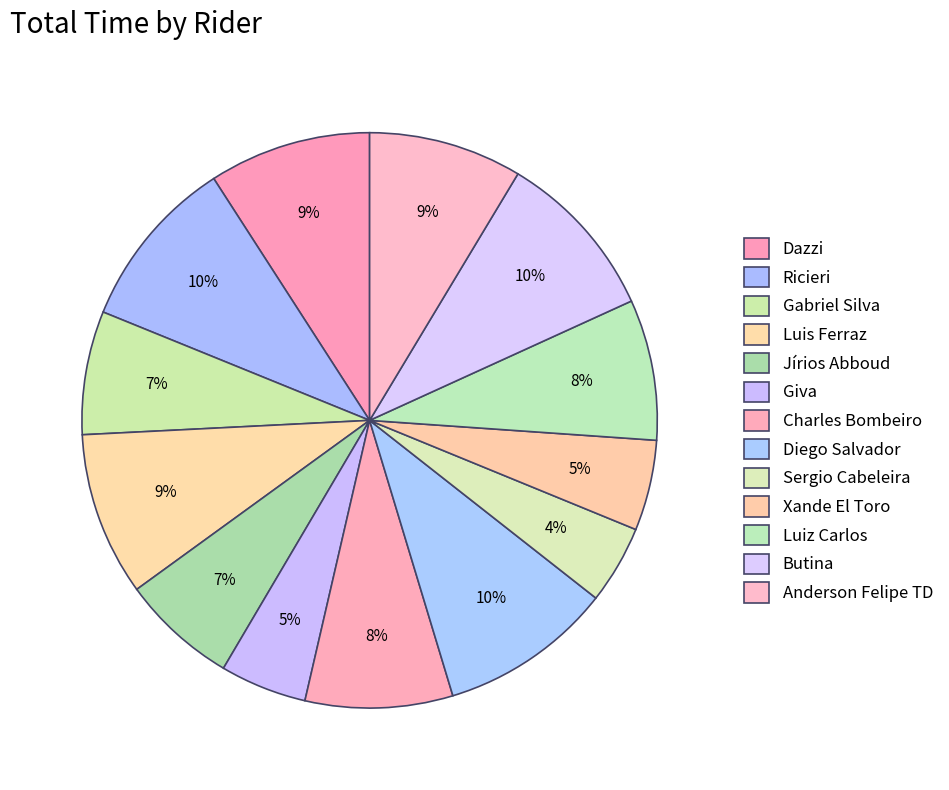

Do Butina and Gabriel Silva together represent more than half of the pie?

No